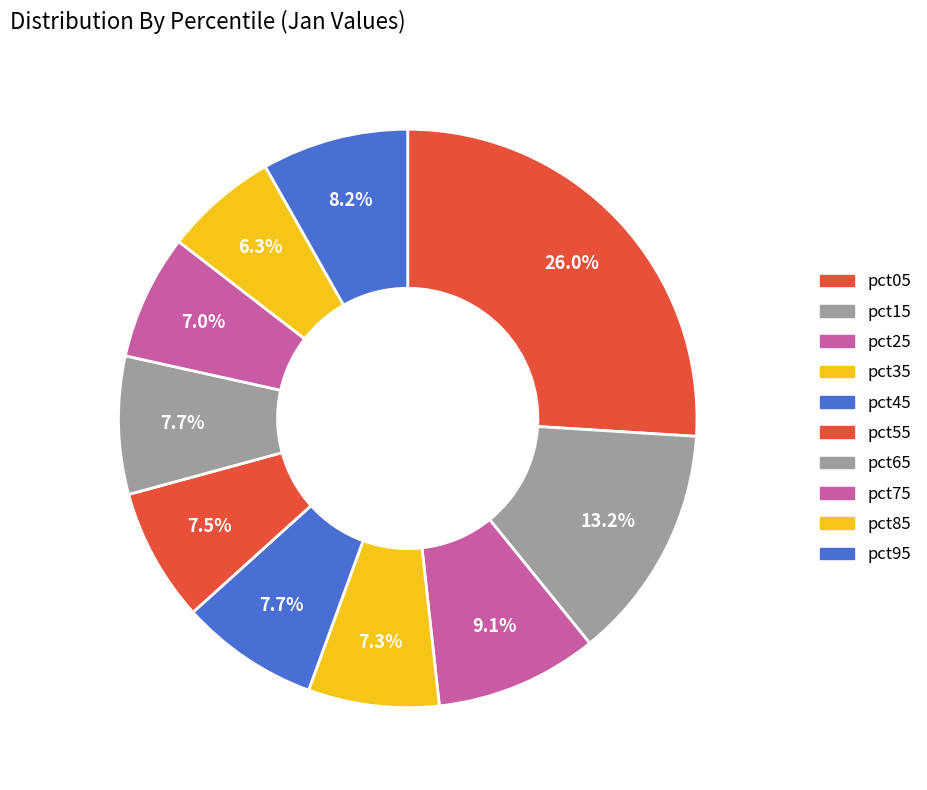

What is the smallest slice in the pie chart?

pct85